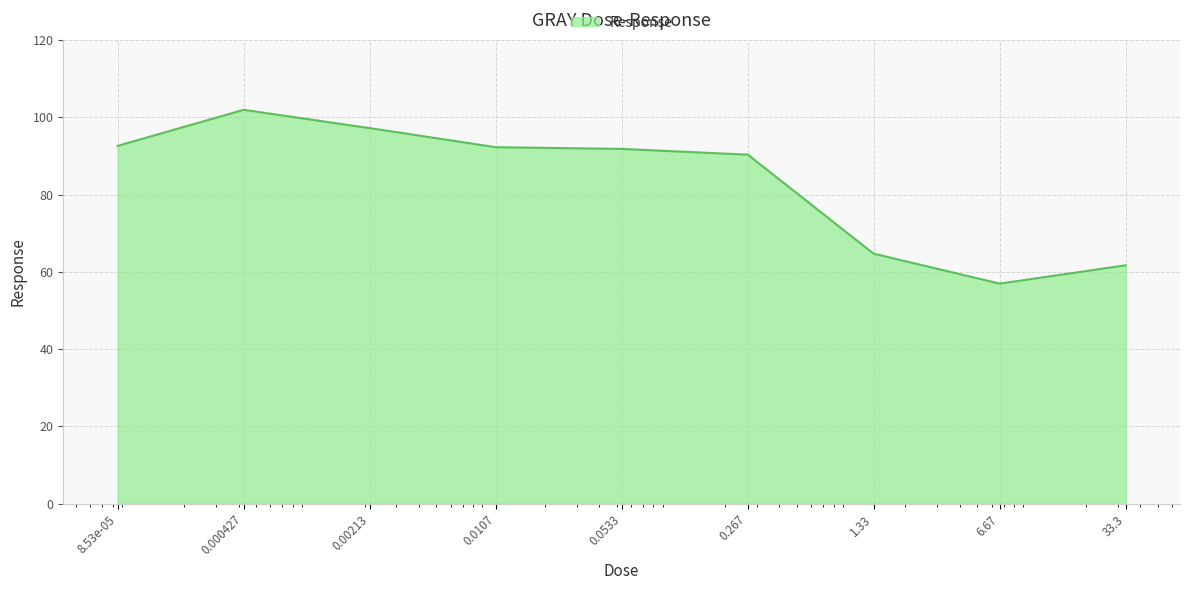

What is the sum of all values?

749.5